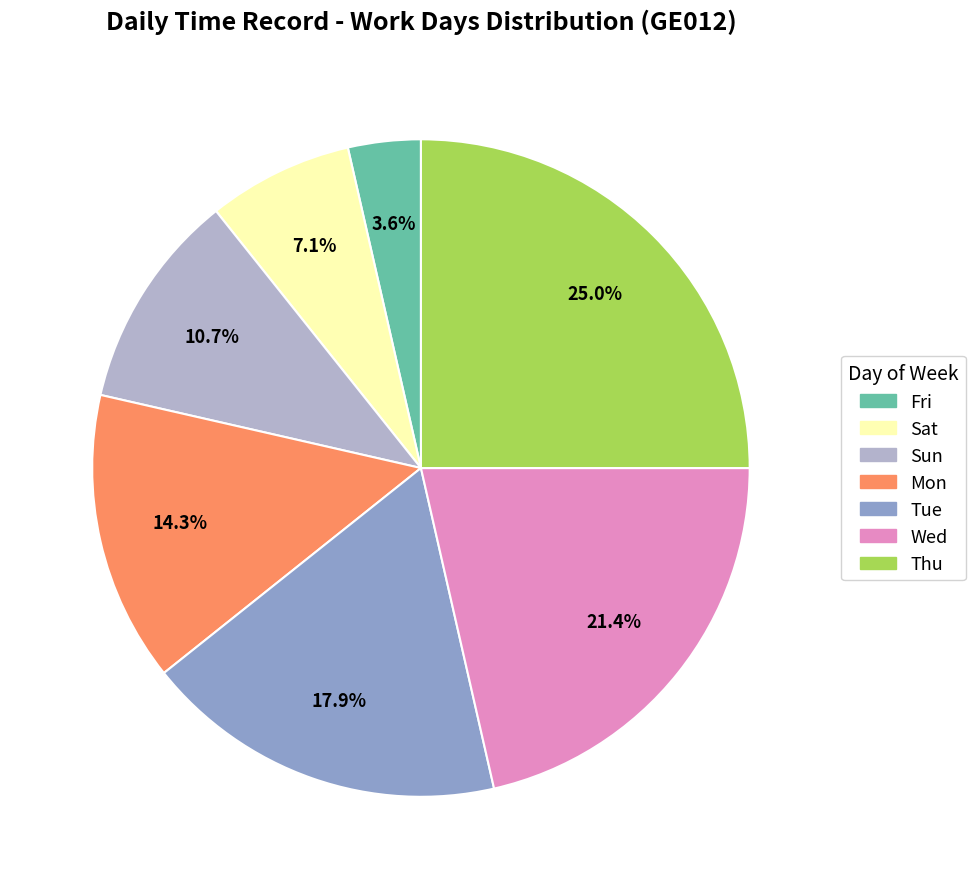

What portion of the pie excludes Sun?

89.3%